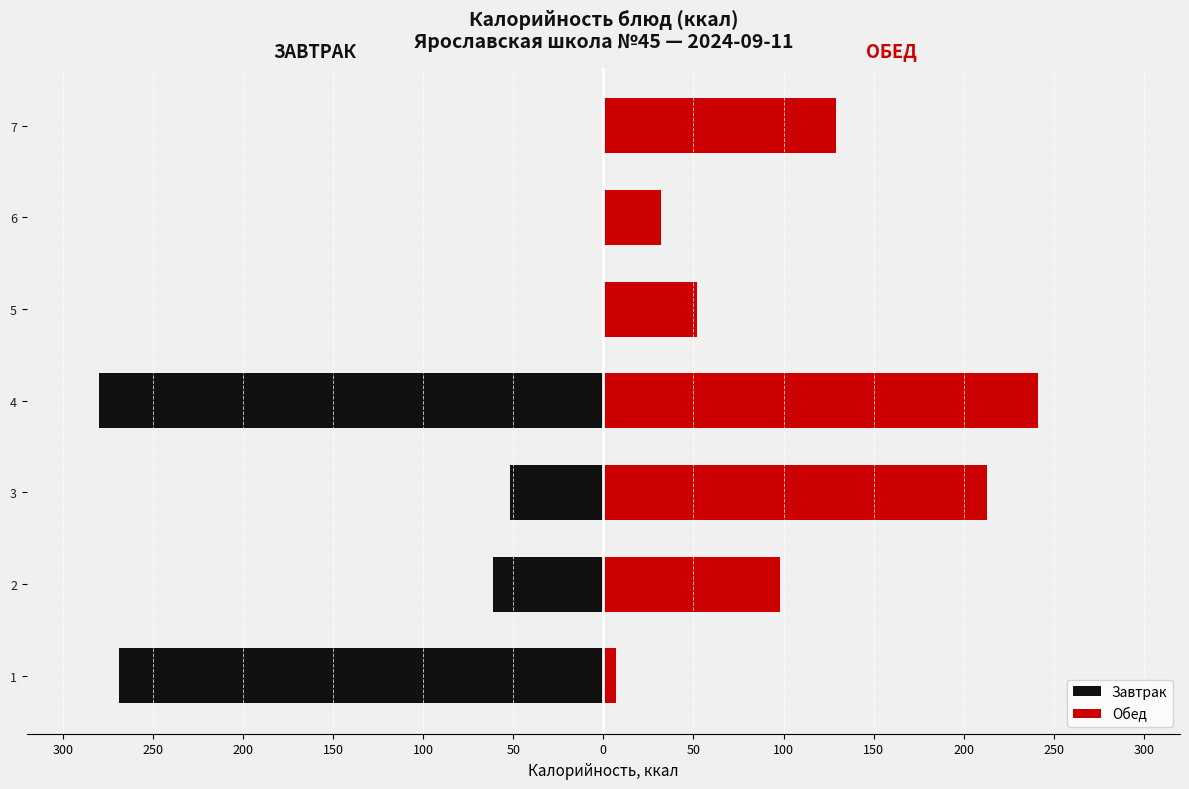

How many bars are there in total?

14